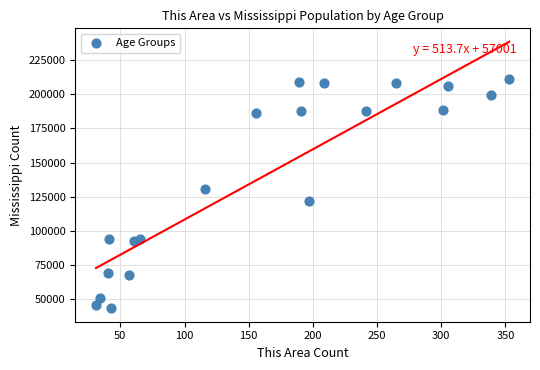

What is the range of Y values (max minus min)?

167481